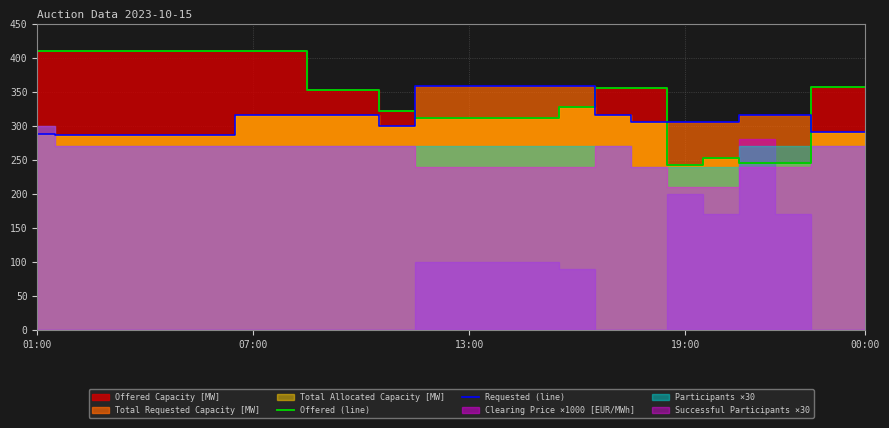

What is the spread (max minus min) of values at 5?

123